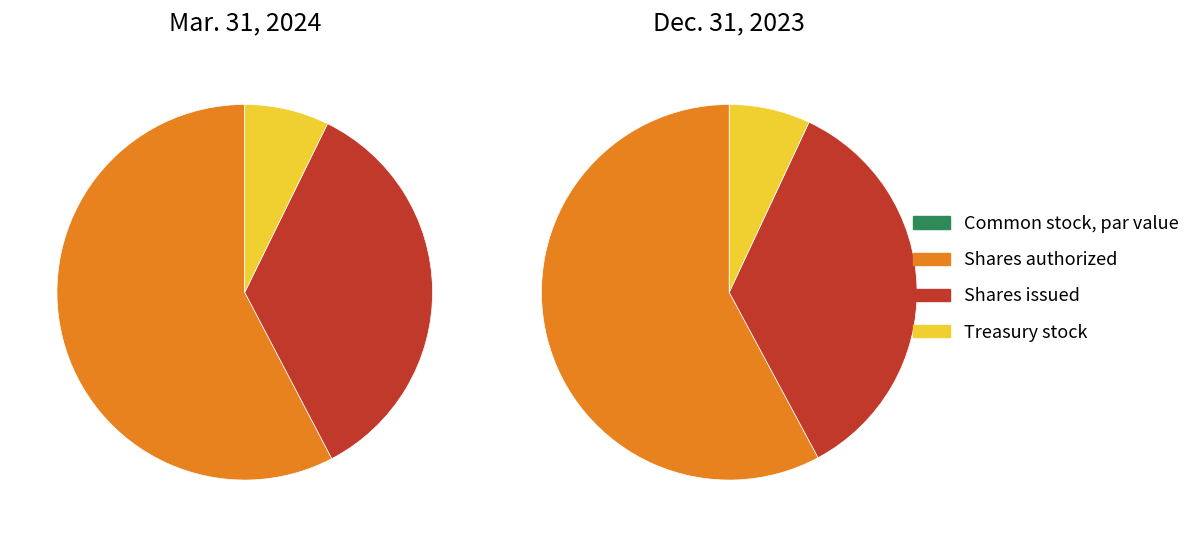

To the nearest percent, what portion does Dec. 31, 2023 represent?

49%